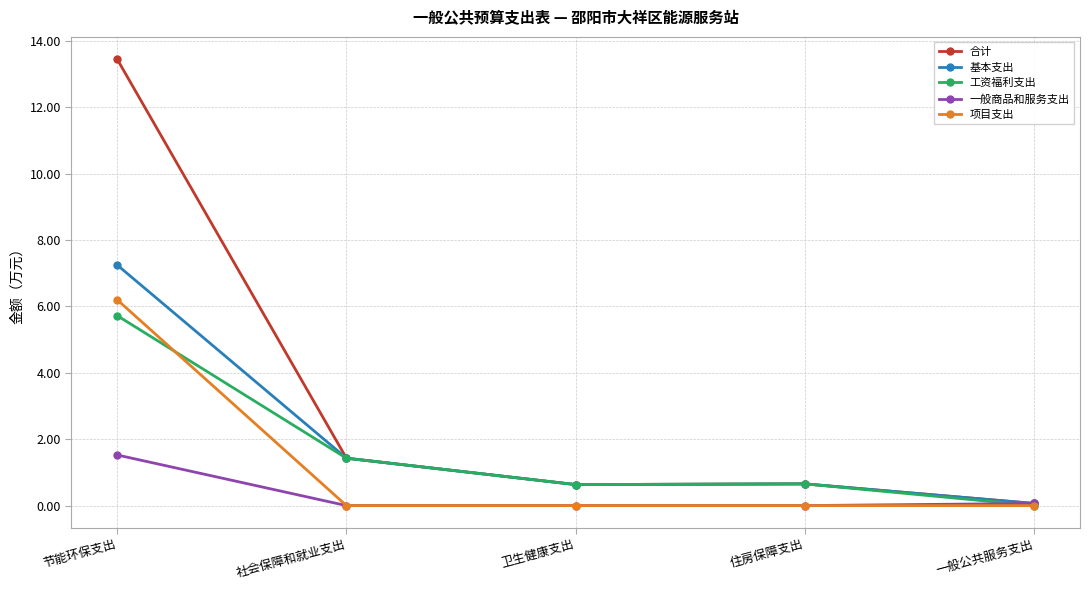

At which label is 合计 closest to 6?

社会保障和就业支出